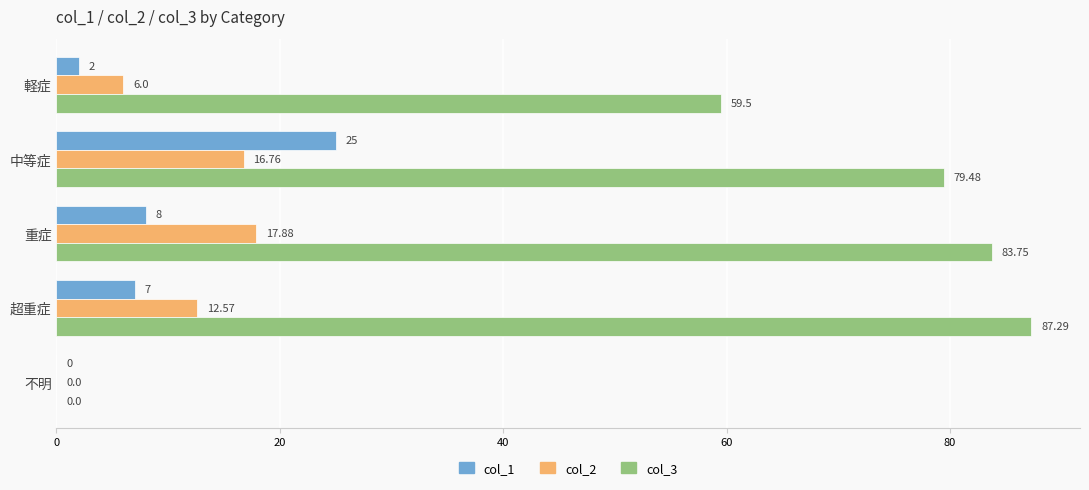

What are all the series names shown in the legend?

col_1, col_2, col_3